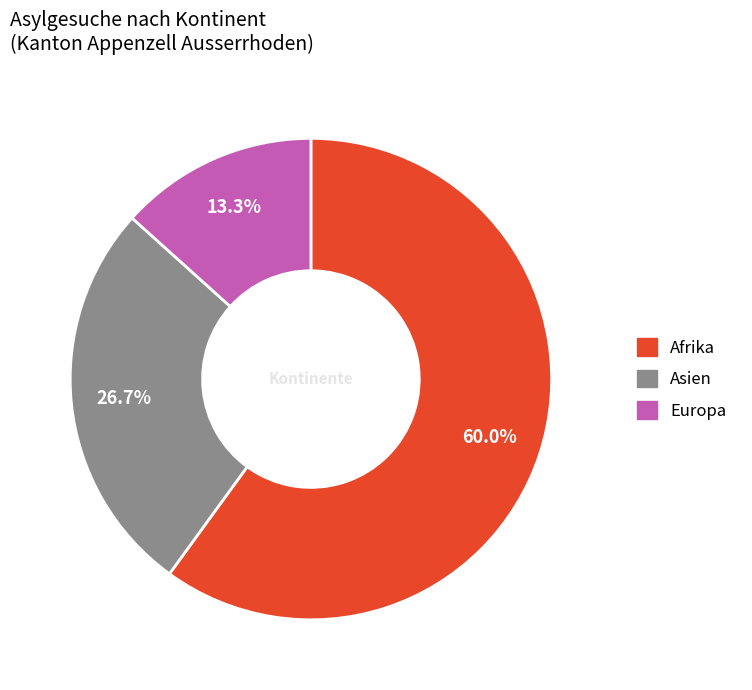

Is the sum of Europa and Asien greater than half?

No